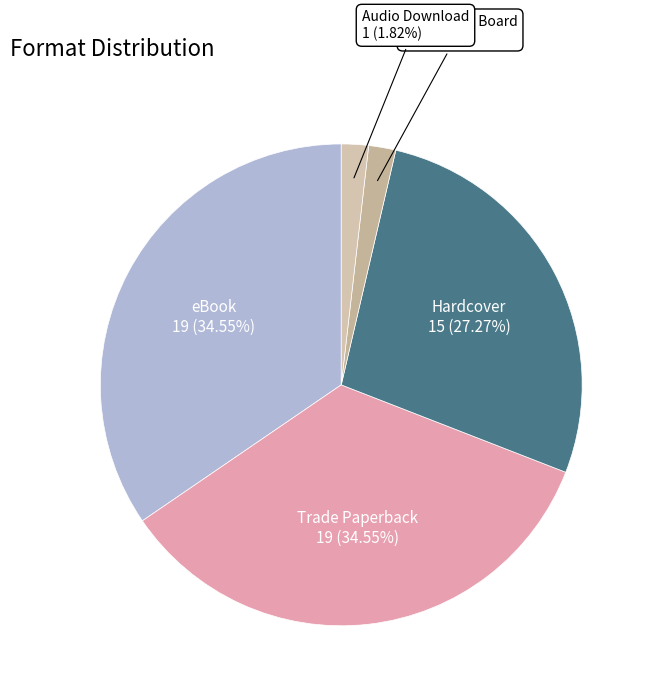

Is there a majority slice in this chart?

No